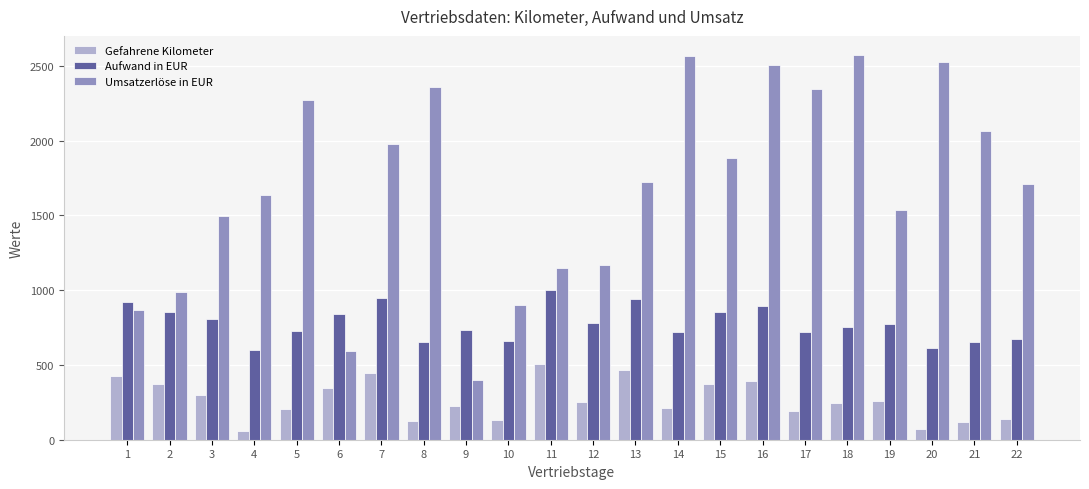

What is the total value across all series at 8?

3140.4